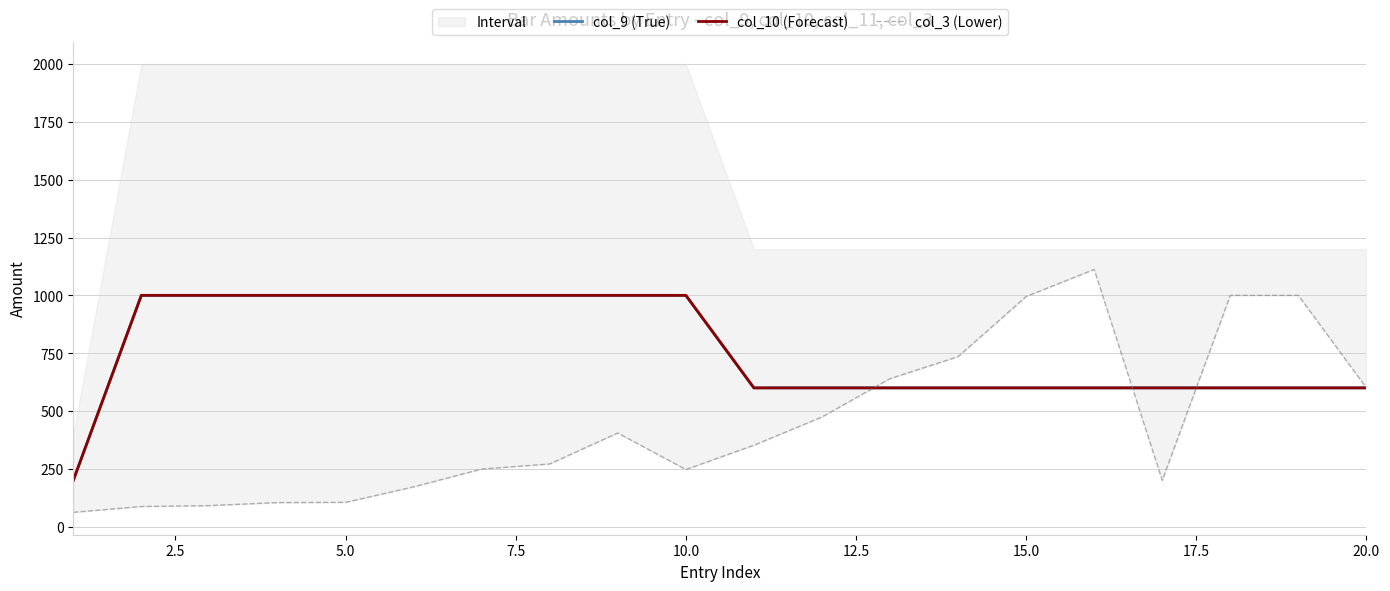

What is the value of the col_3 (Lower) point at the 19th from the left?

1000